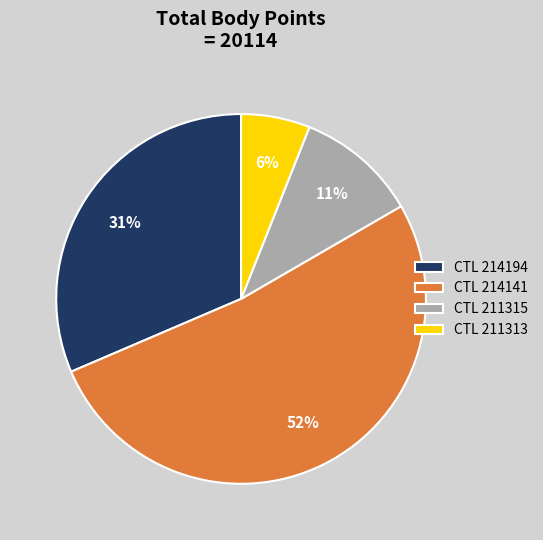

Is it true that CTL 211313 is 6% of the pie?

True